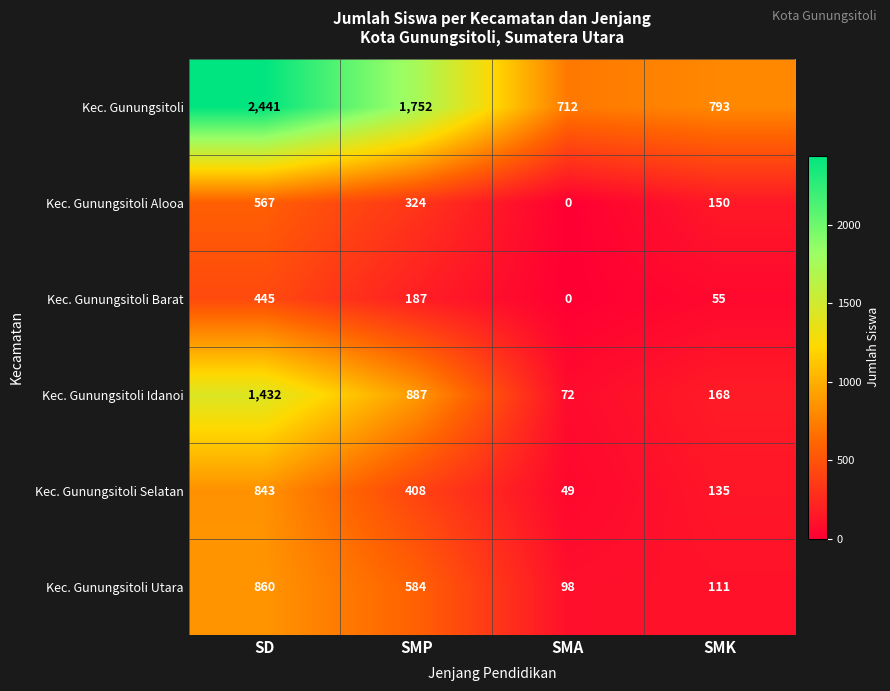

Reading left to right, transcribe all the data shown in this chart.

Kec. Gunungsitoli: 2441	1752	712	793
Kec. Gunungsitoli Alooa: 567	324	0	150
Kec. Gunungsitoli Barat: 445	187	0	55
Kec. Gunungsitoli Idanoi: 1432	887	72	168
Kec. Gunungsitoli Selatan: 843	408	49	135
Kec. Gunungsitoli Utara: 860	584	98	111